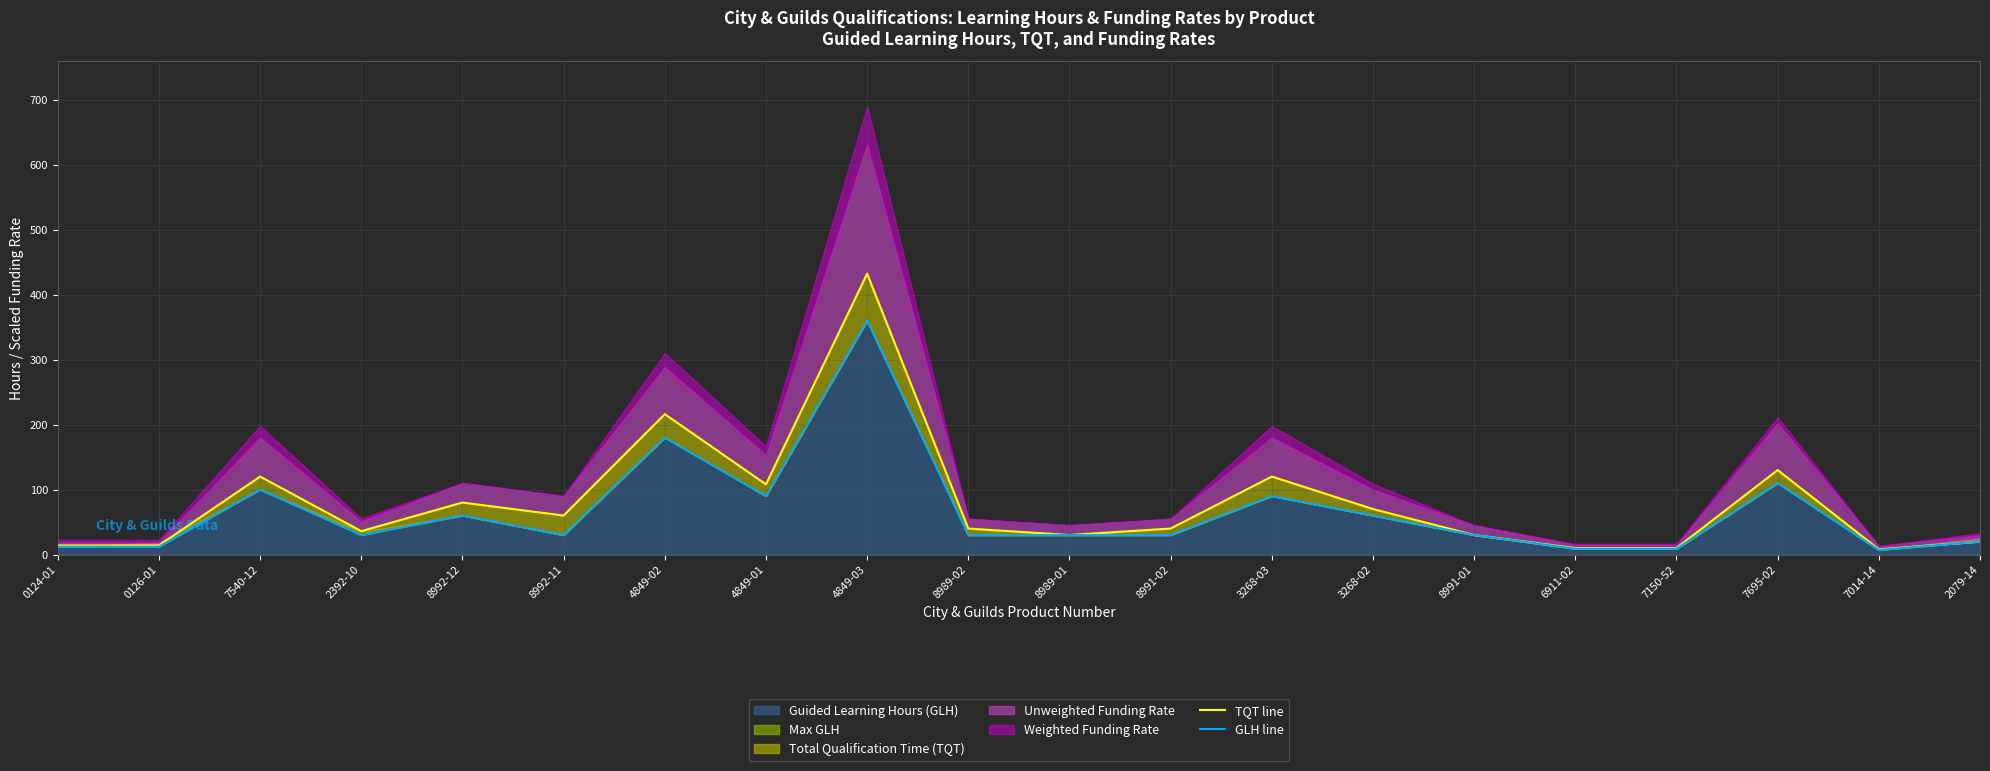

True or false: GLH line and TQT line cross at least once.

False